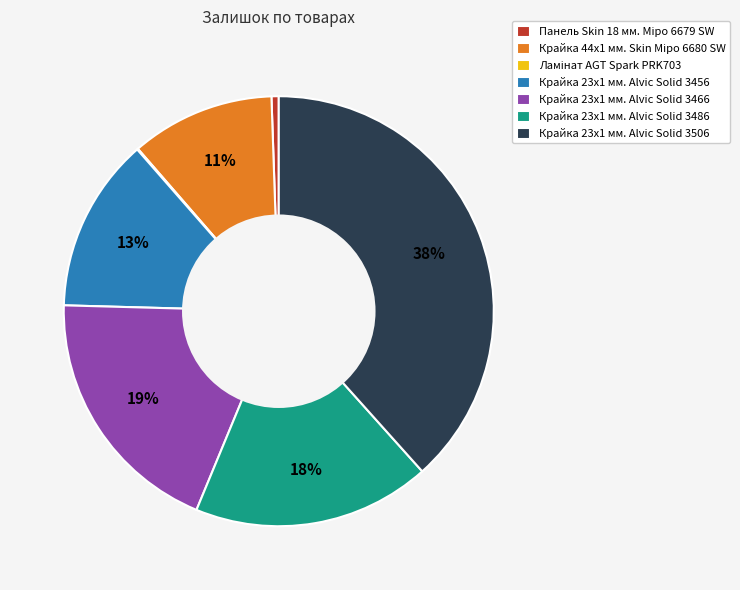

Does Крайка 23x1 мм. Alvic Solid 3506 account for over 50% of the chart?

No